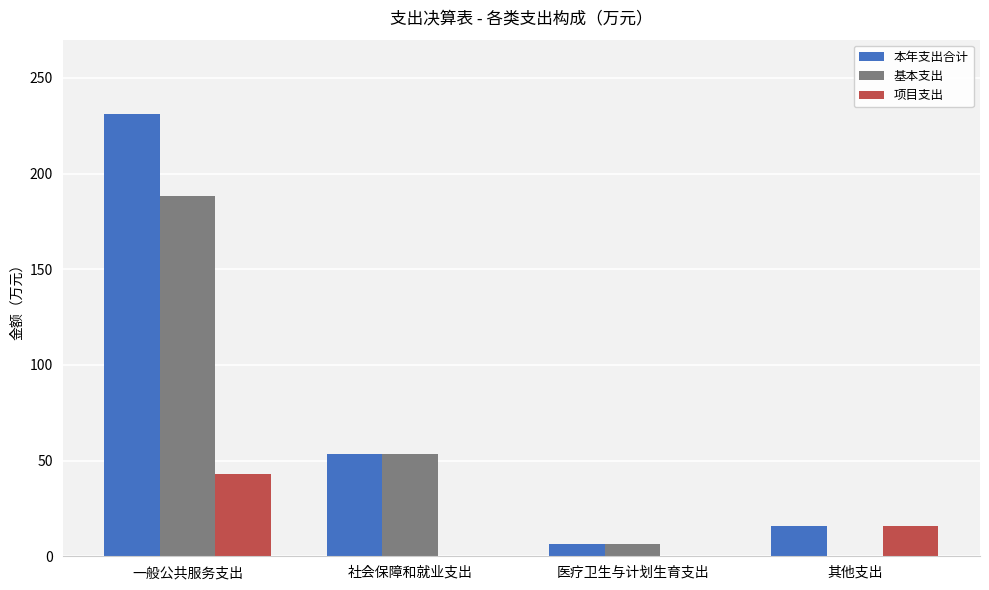

How many series are shown in this chart?

3